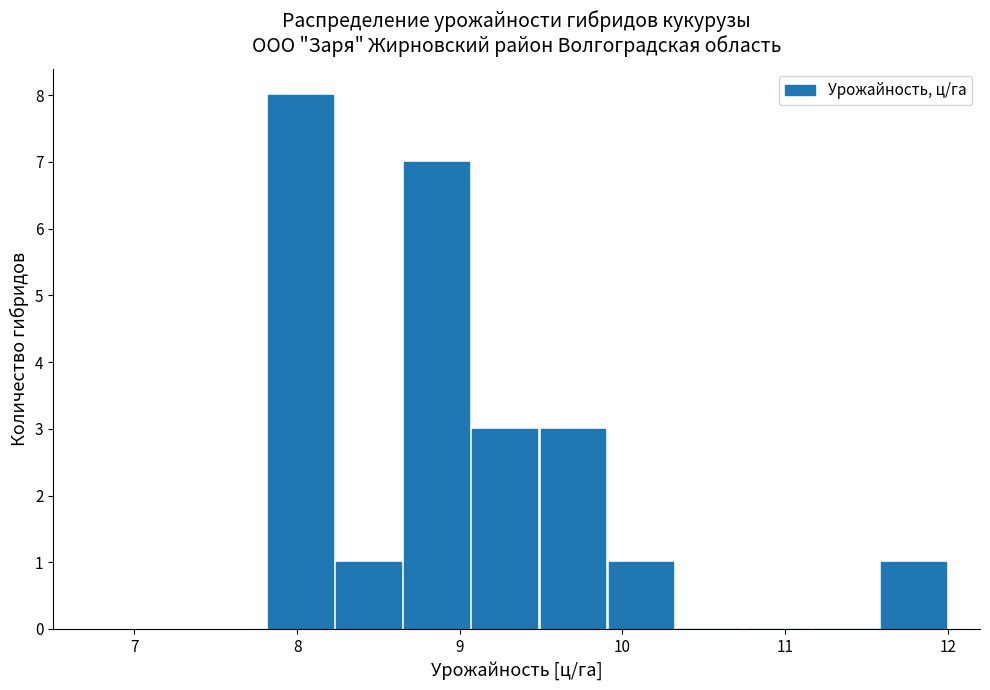

Which range on the x-axis has the tallest bar?

7.8 to 8.2